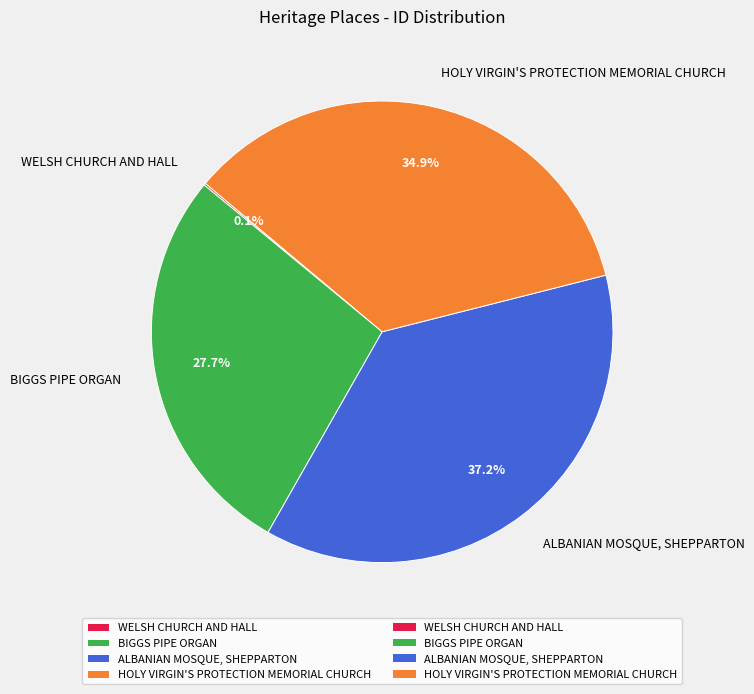

To the nearest percent, what is the difference between the largest and smallest slice percentages?

37%